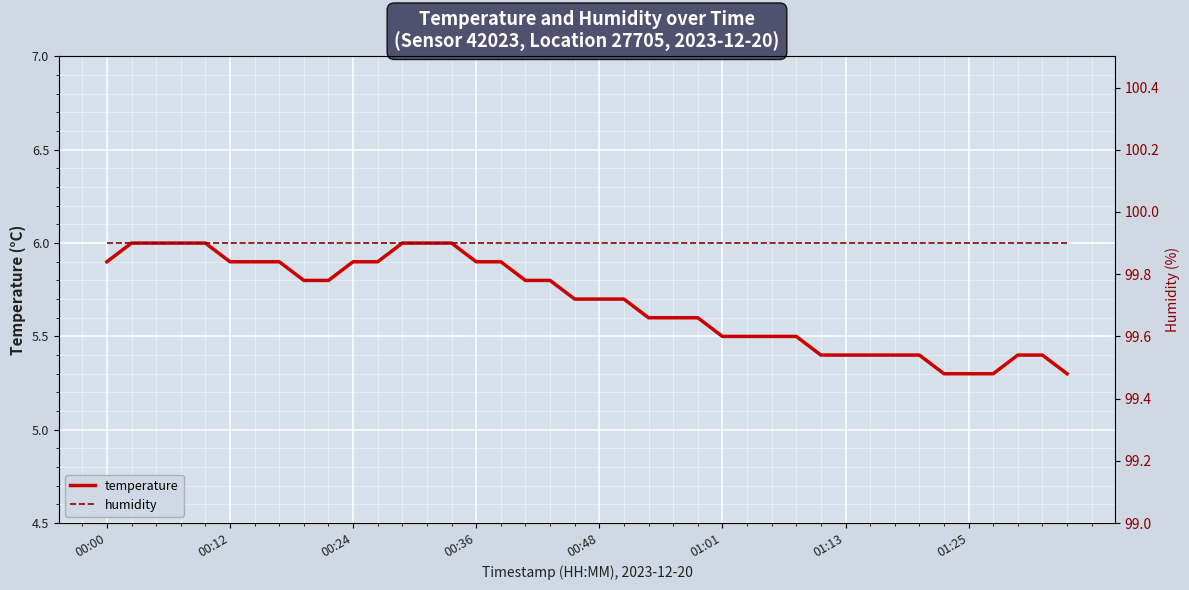

What is the maximum value for temperature?

6.0